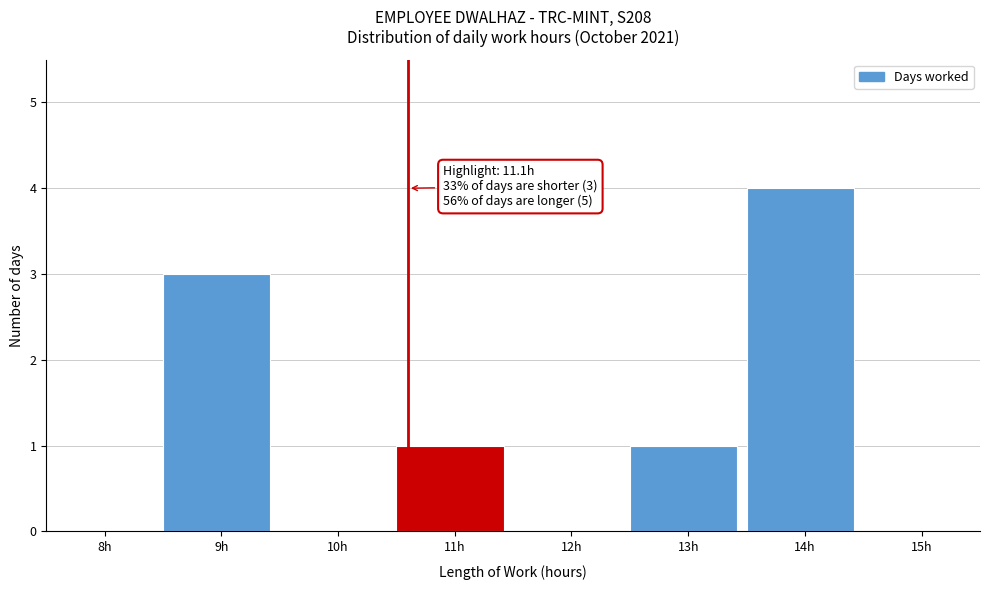

Reading left to right, list all the values displayed in this chart.

8h=0	9h=3	10h=0	11h=1	12h=0	13h=1	14h=4	15h=0